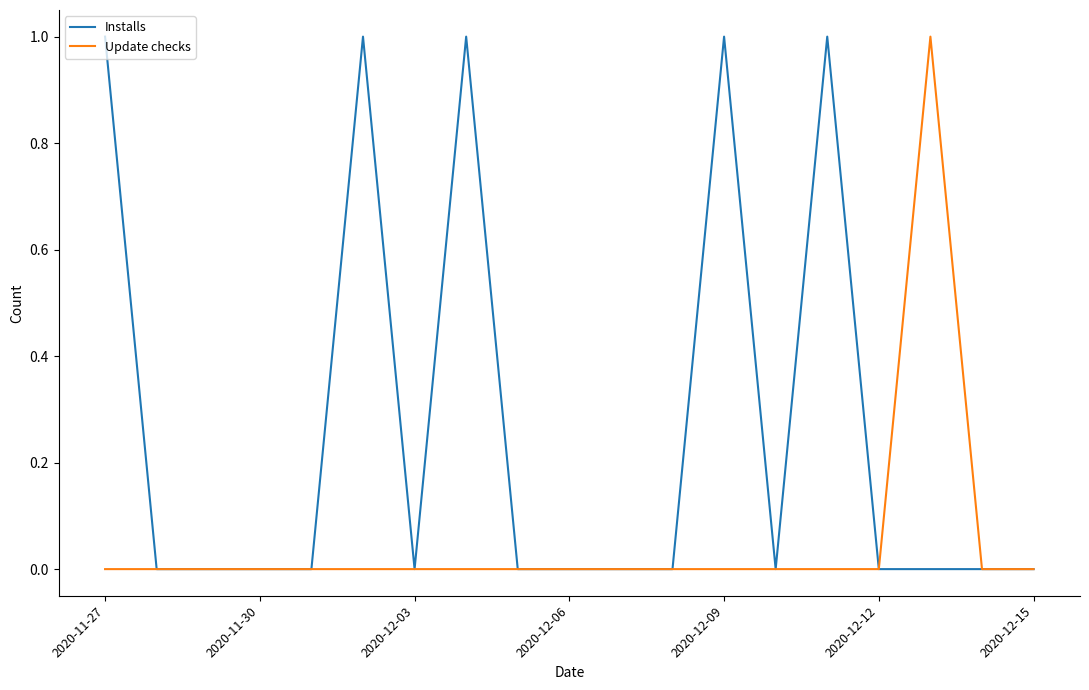

Which series has the largest total across all categories?

Installs